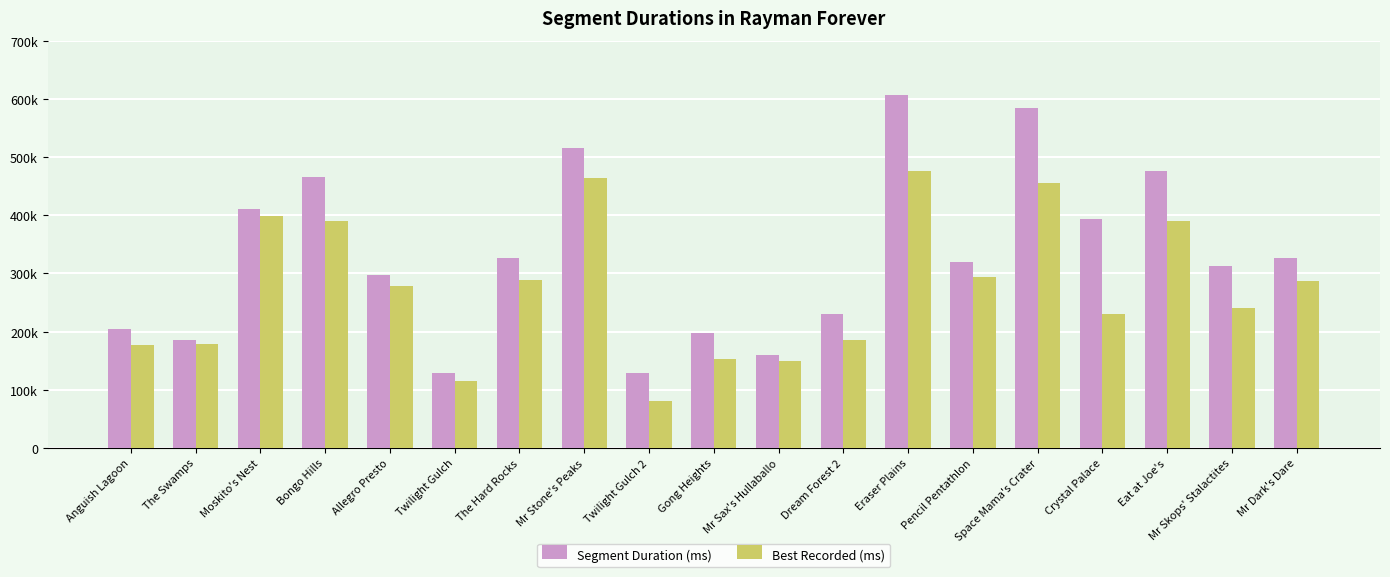

What are all the series names shown in the legend?

Segment Duration (ms), Best Recorded (ms)